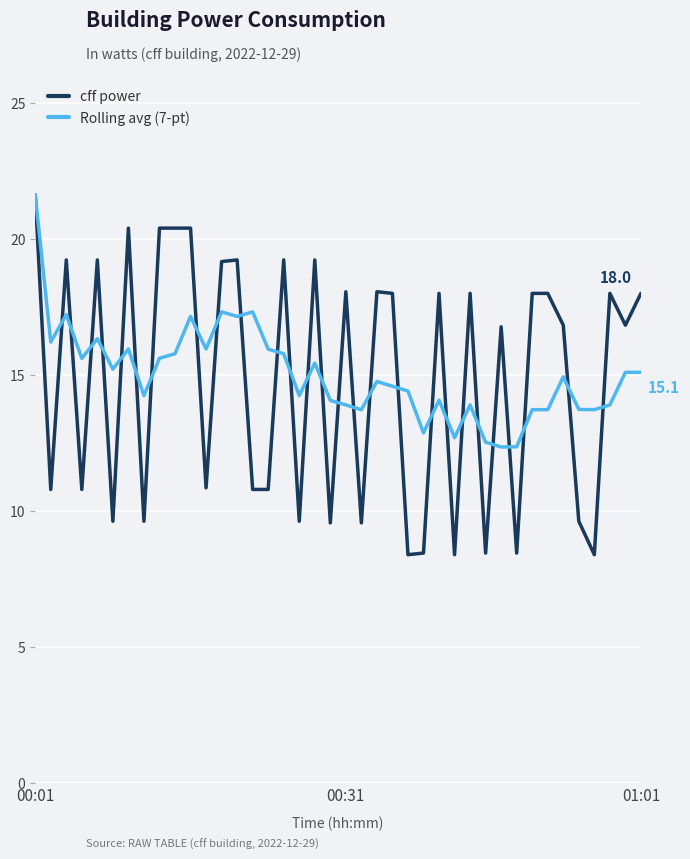

How many categories are shown in the chart?

40